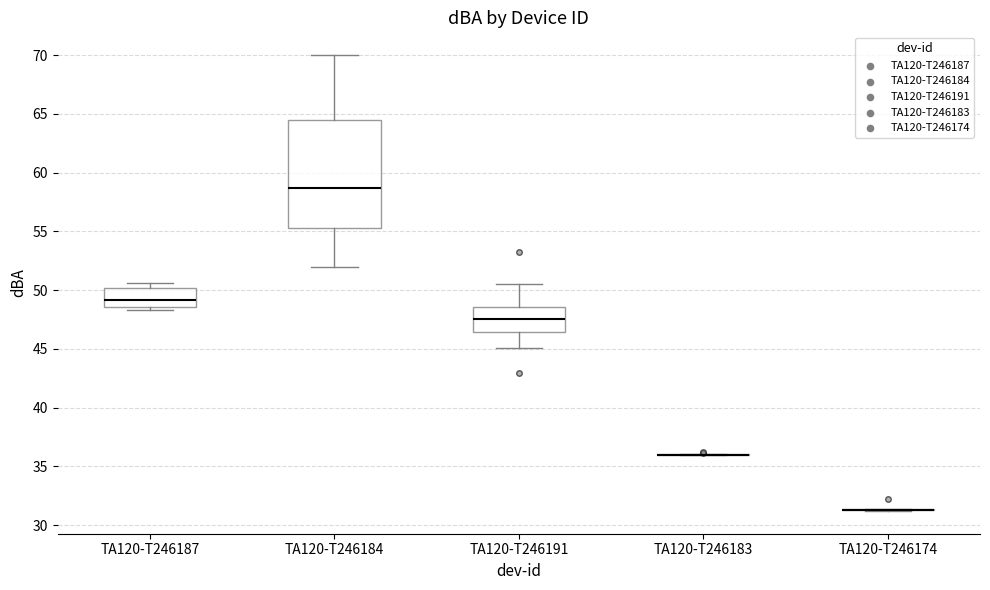

Comparing the boxes themselves (not the whiskers), which one is the tallest?

TA120-T246184